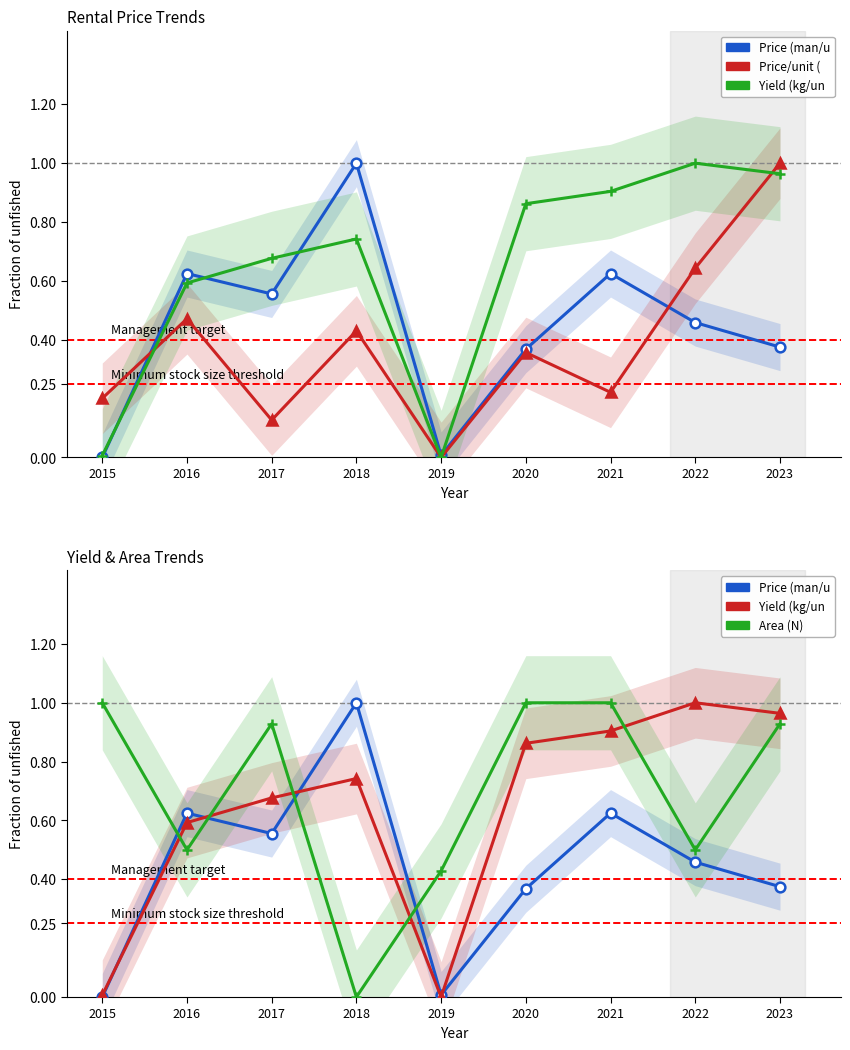

What is the sum of all Yield (kg/unit) values?

5.7